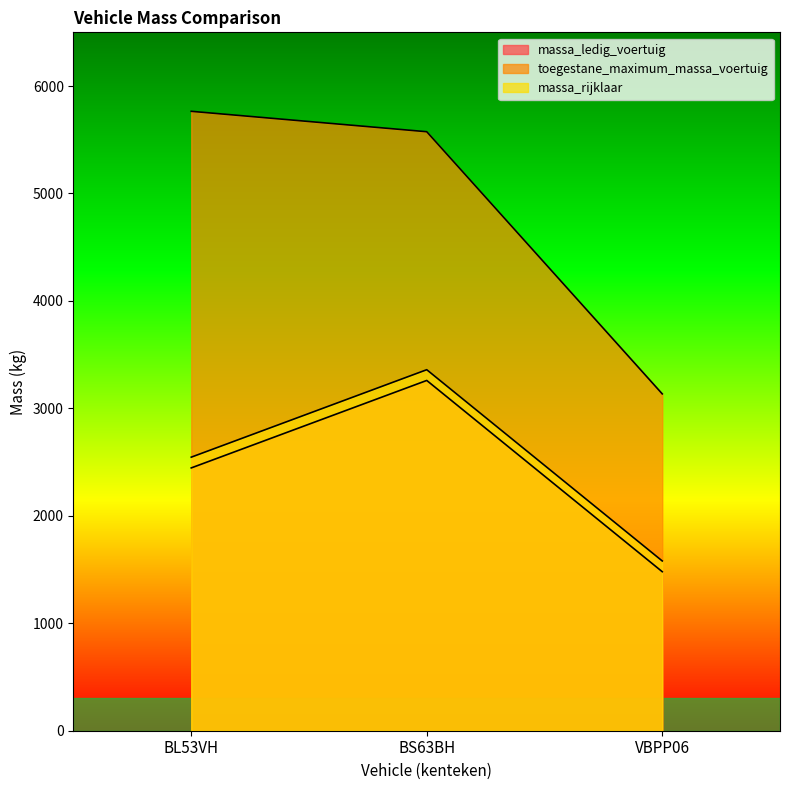

The massa_rijklaar series shows 5361 at BS63BH. True or false?

False